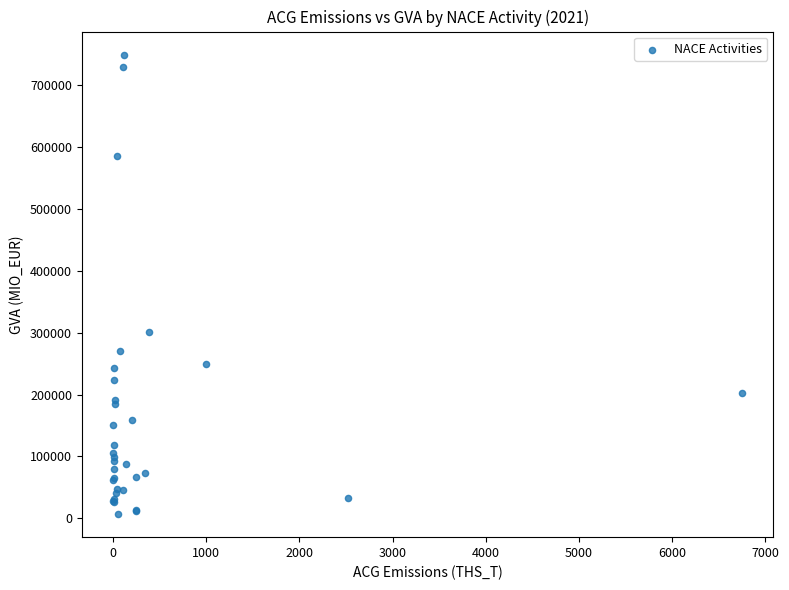

What Y value in the scatter plot is closest to 377767?

301550.9